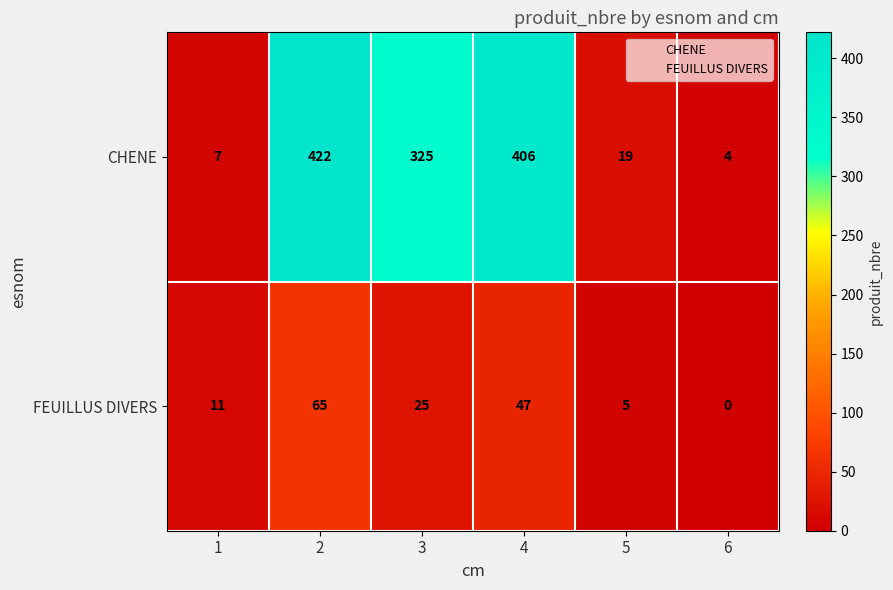

List the series in order of their peak value, lowest first.

FEUILLUS DIVERS, CHENE